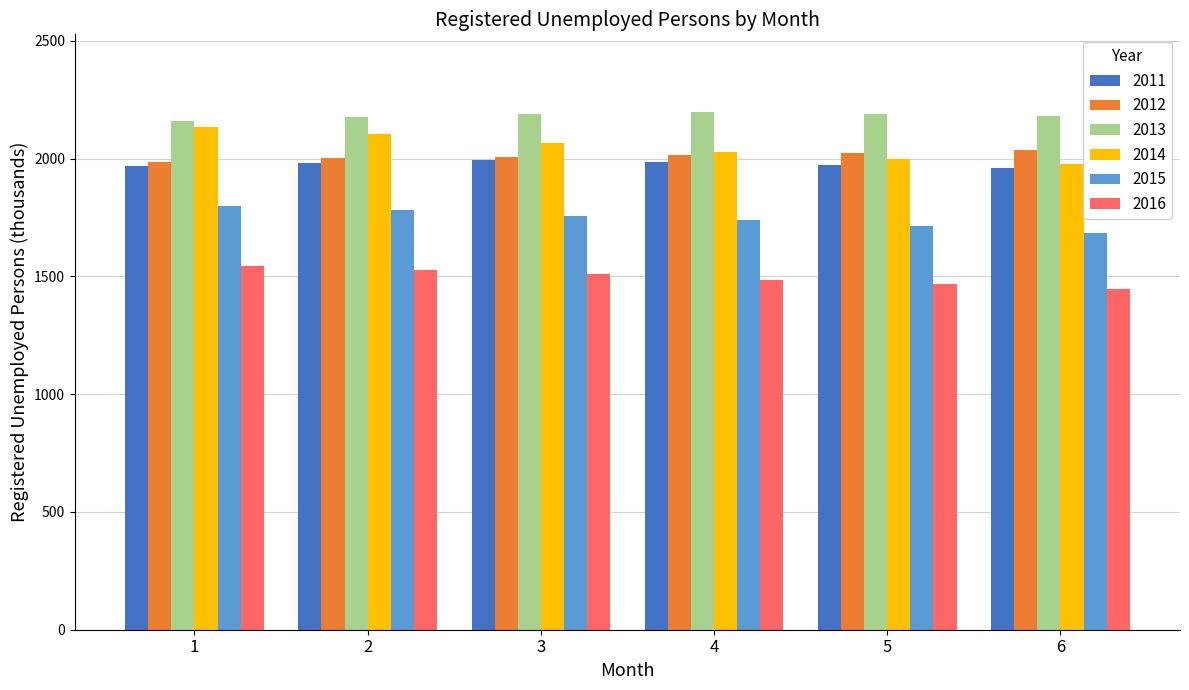

Is the value of 2015 at 1 greater than the value of 2016 at 4?

Yes